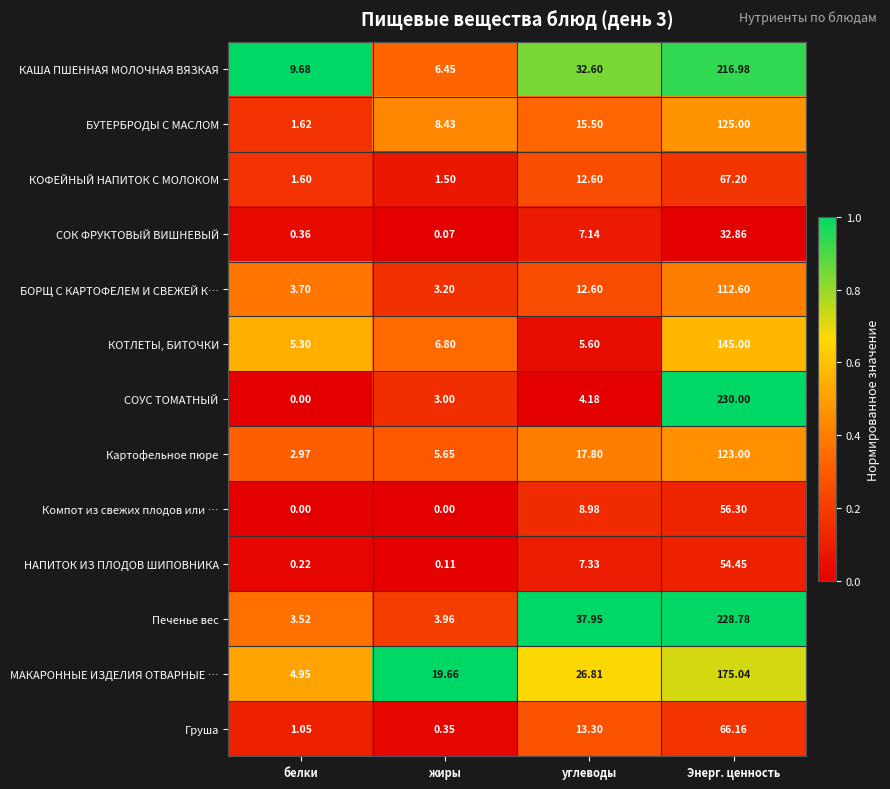

Which series has the largest range (max minus min)?

СОУС ТОМАТНЫЙ